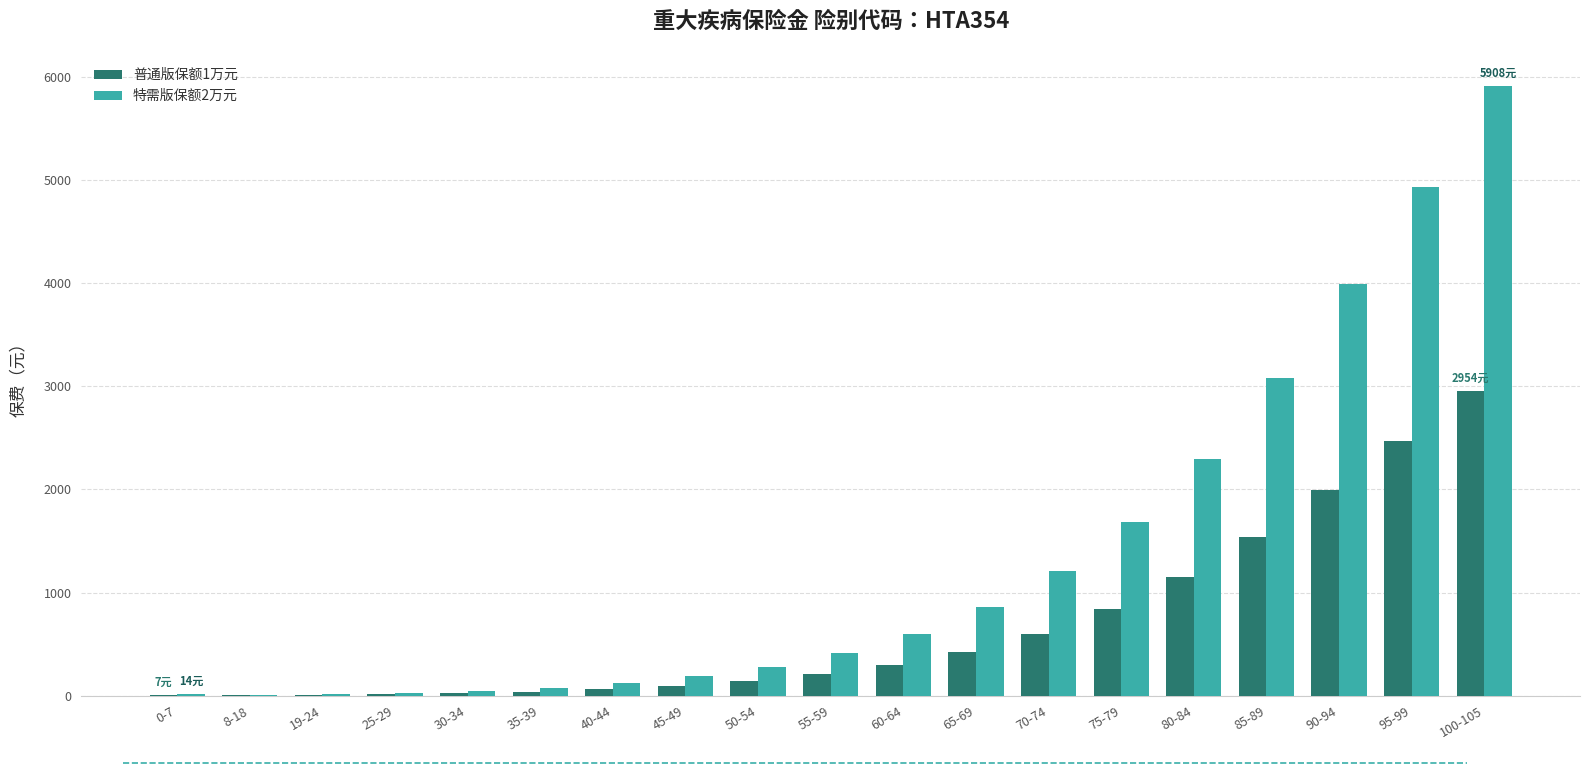

Which series changed the most between 55-59 and 100-105?

特需版保额2万元